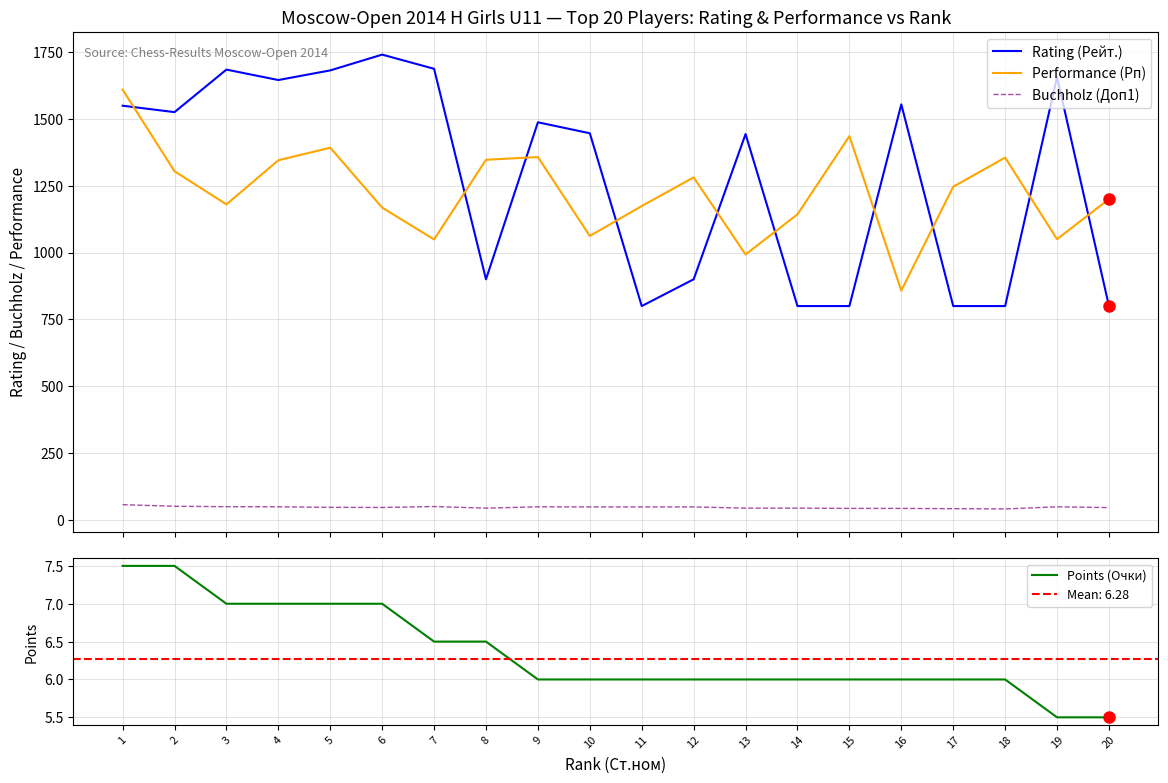

Which series changed the most between 6 and 11?

Rating (Рейт.)